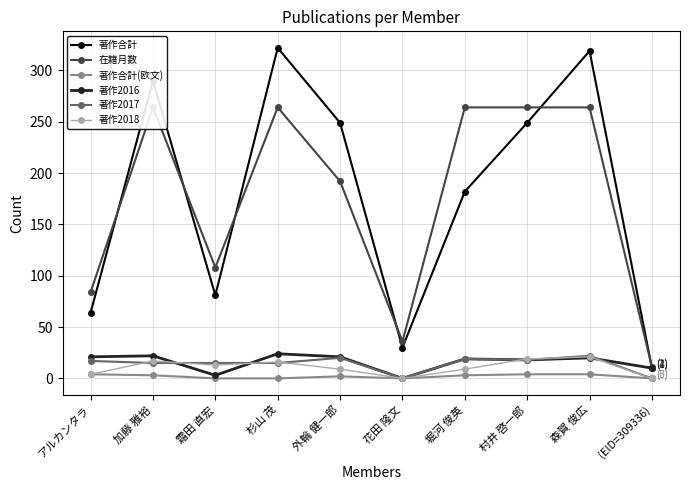

At which category does the chart reach its minimum across all series?

霜田 直宏